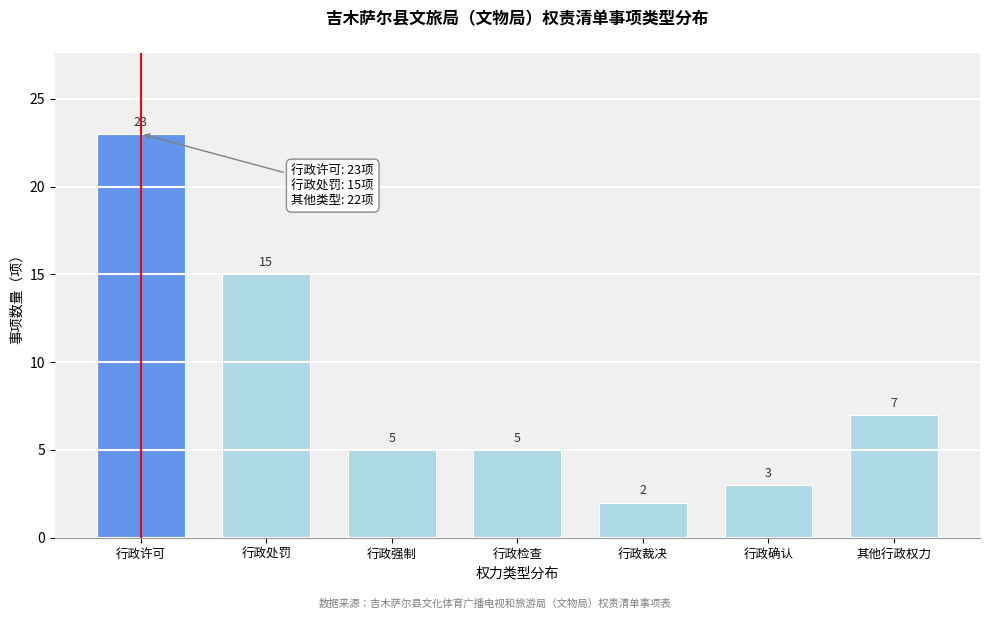

Reading left to right, what are all the values shown in this chart?

行政许可=23	行政处罚=15	行政强制=5	行政检查=5	行政裁决=2	行政确认=3	其他行政权力=7